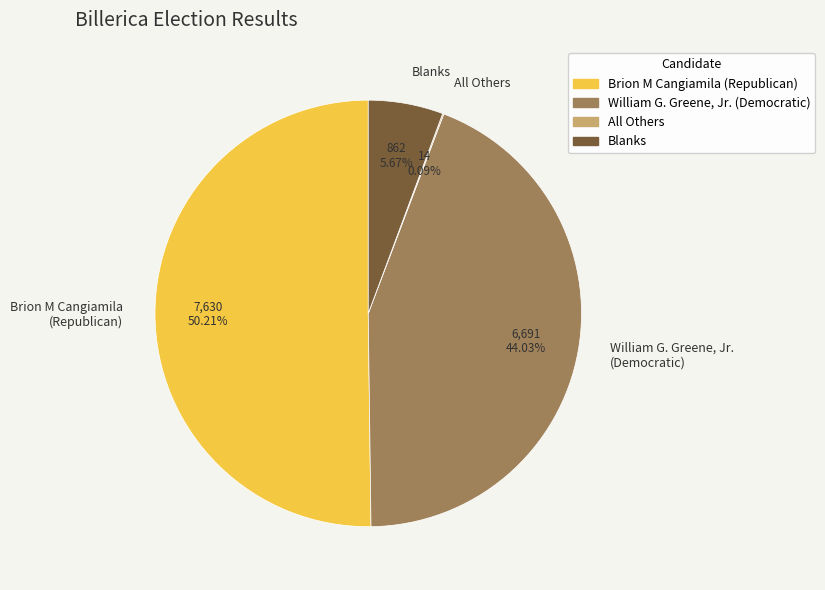

Between Blanks and William G. Greene, Jr. (Democratic), which is larger?

William G. Greene, Jr. (Democratic)